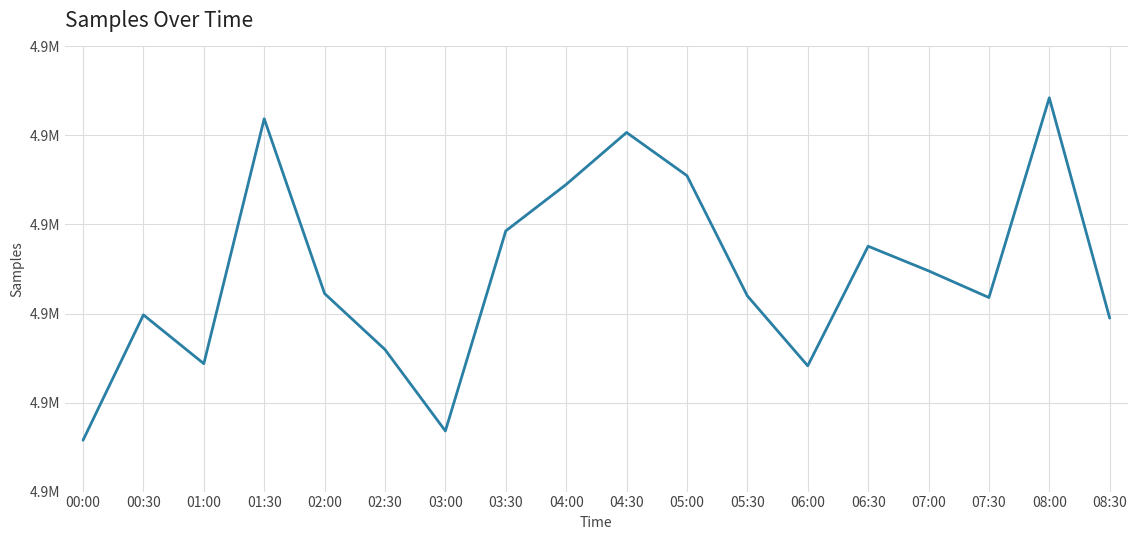

Rank the categories by value from highest to lowest.

08:00, 01:30, 04:30, 05:00, 04:00, 03:30, 06:30, 07:00, 02:00, 05:30, 07:30, 00:30, 08:30, 02:30, 01:00, 06:00, 03:00, 00:00